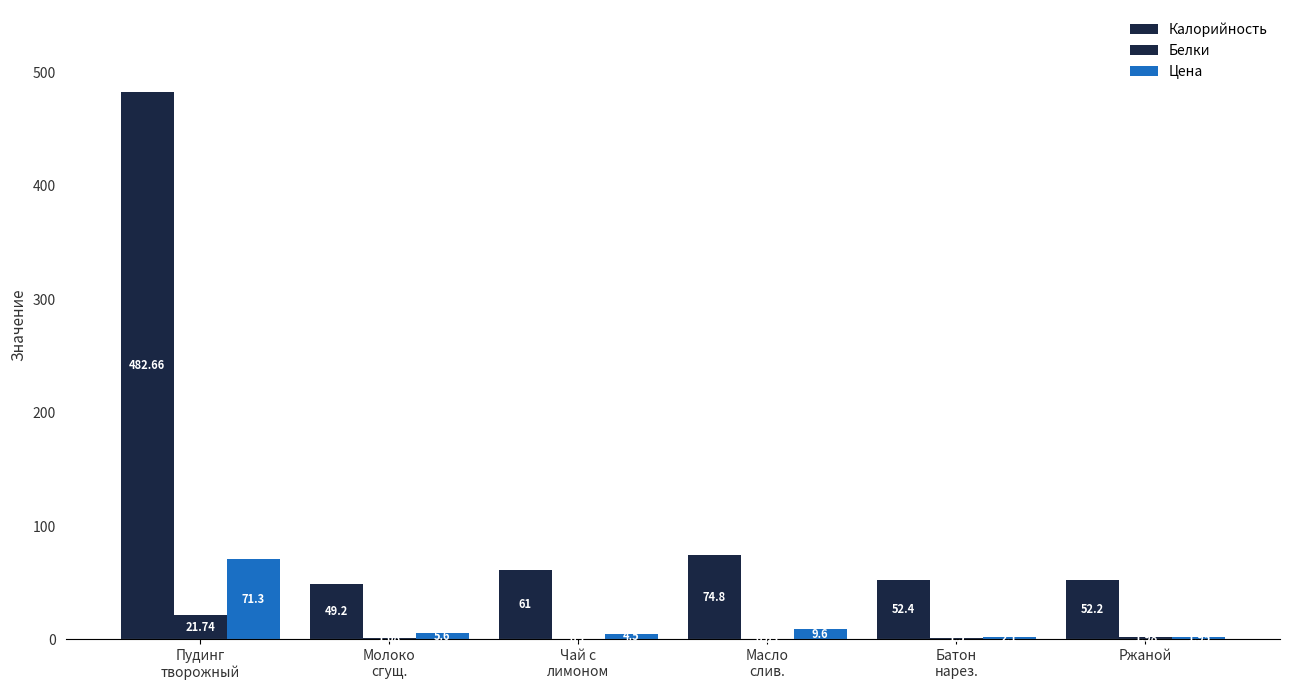

Does the chart contain stacked bars?

No